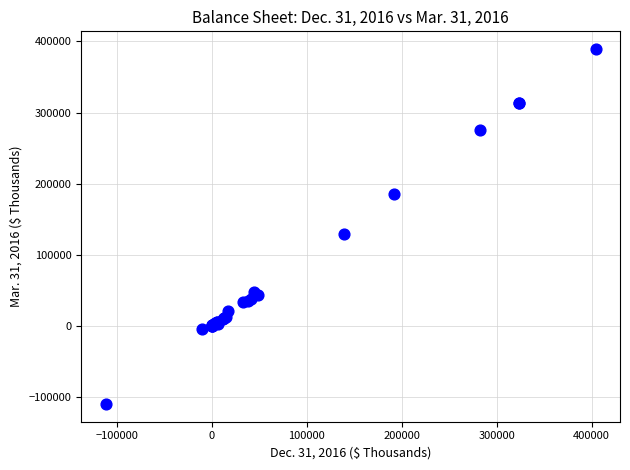

What Y value in the scatter plot is closest to 139700?

129274